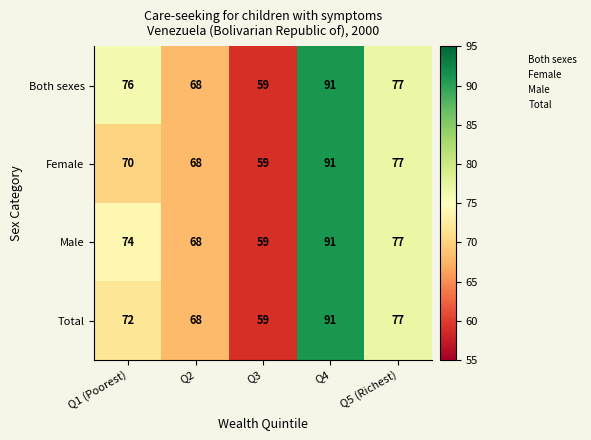

True or false: Total has a value of 91 at Q4.

True